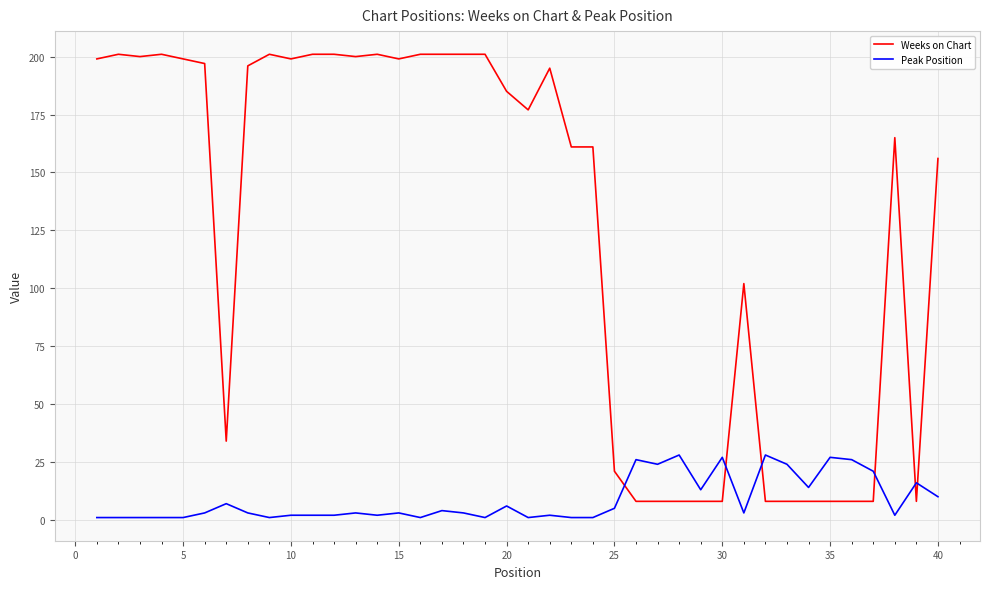

List the series in order of their overall mean, highest first.

Weeks on Chart, Peak Position